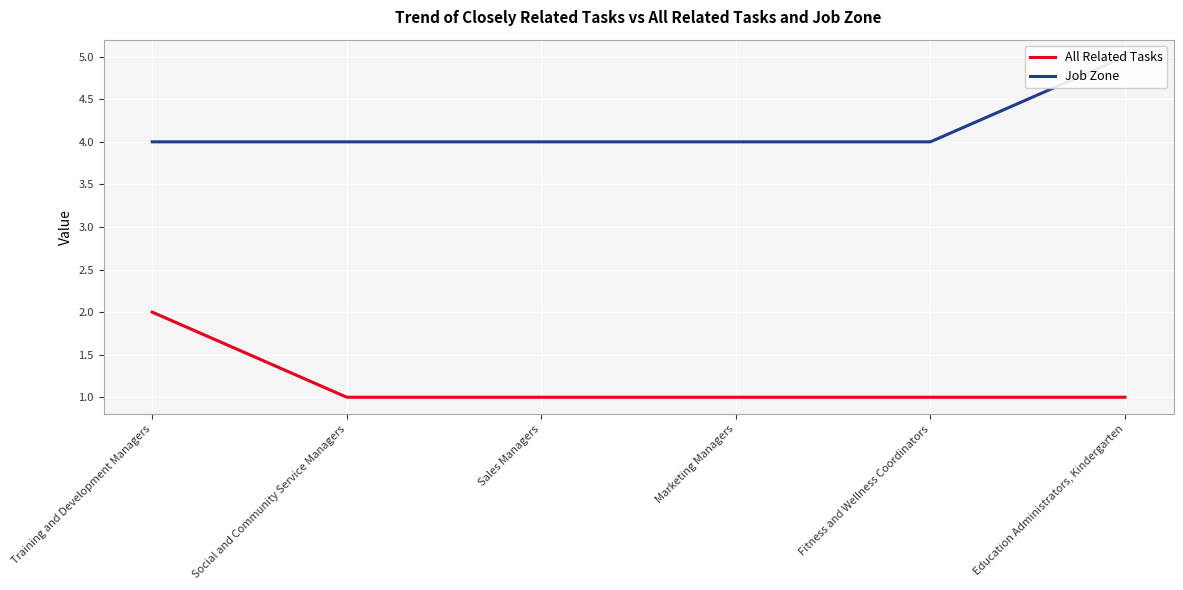

Read the All Related Tasks value at Sales Managers.

1